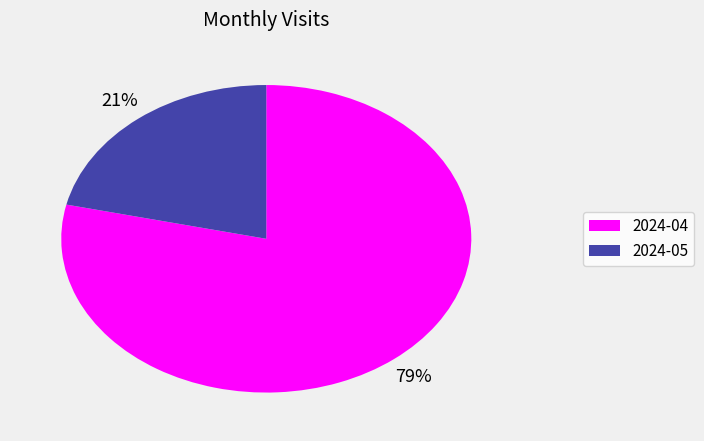

Which category accounts for the majority?

2024-04